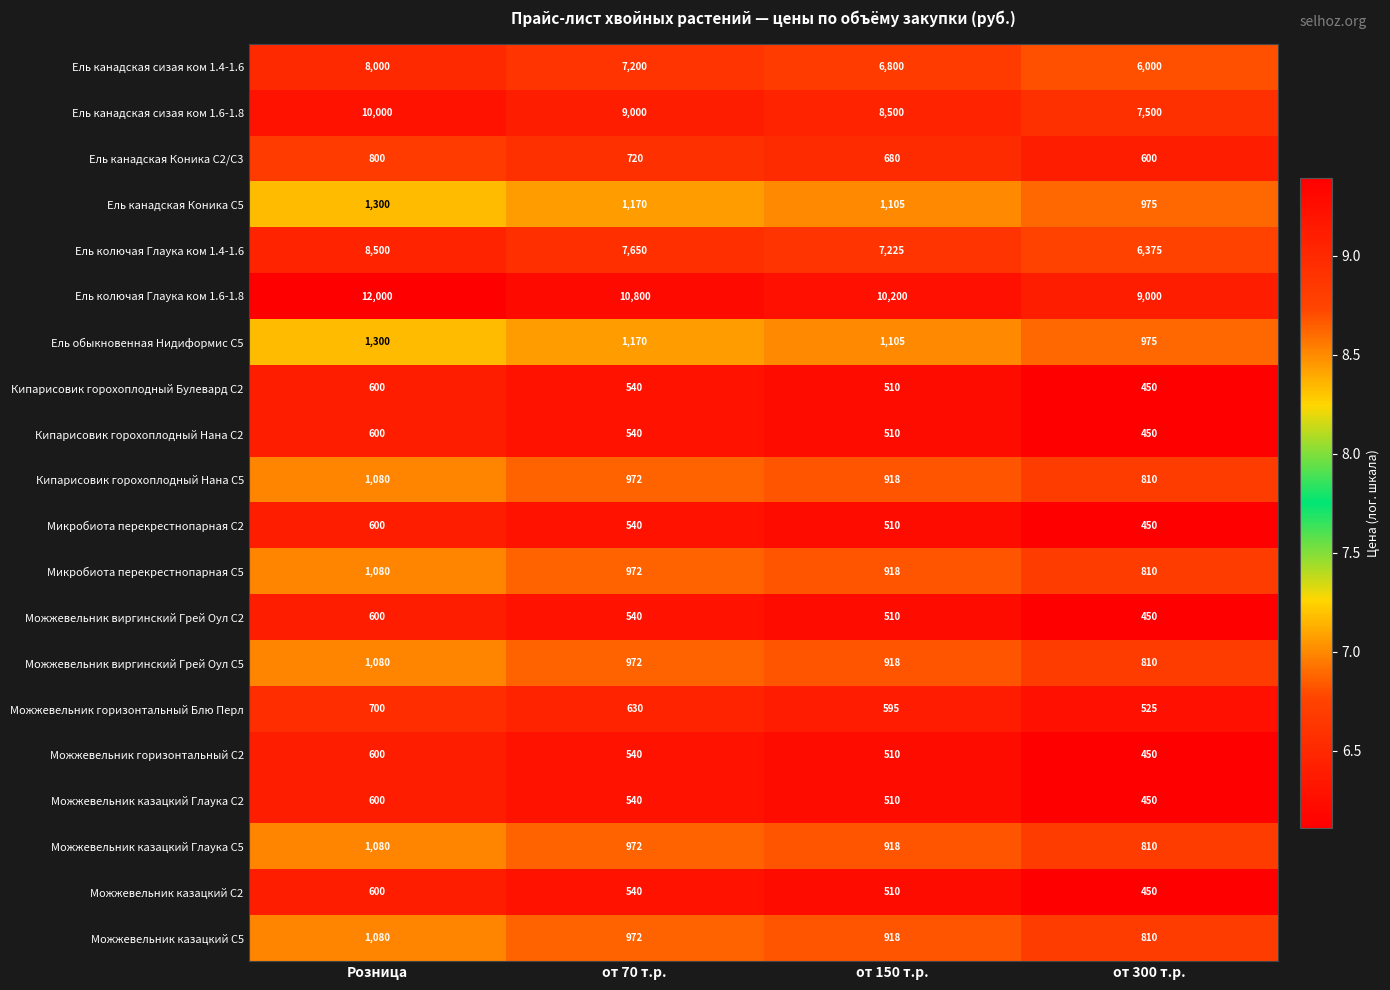

What is the minimum value for Можжевельник виргинский Грей Оул С2?

450